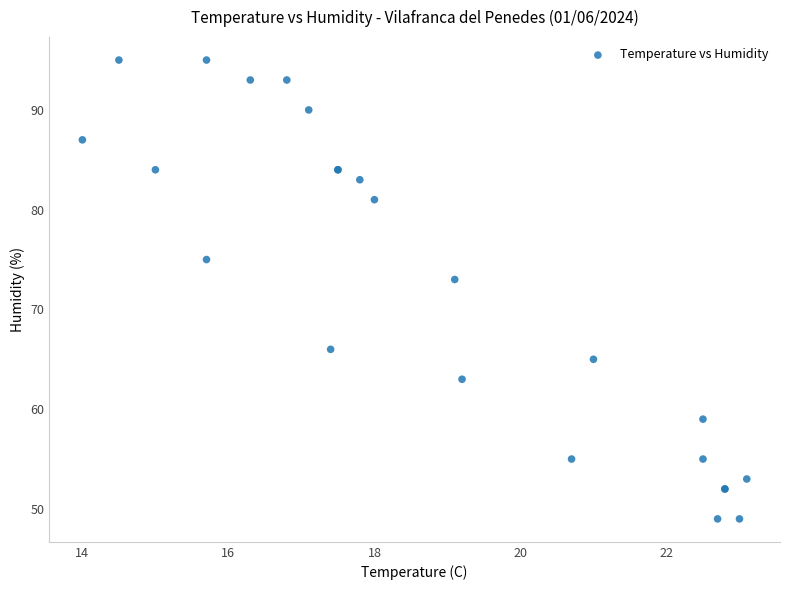

What Y value in the scatter plot is closest to 72?

73